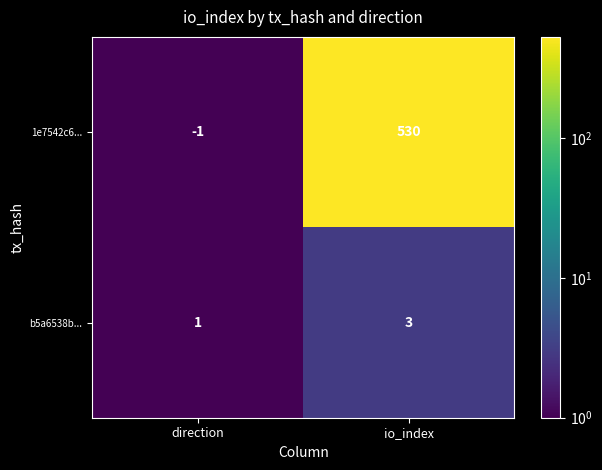

Rank the series by their average value, from lowest to highest.

b5a6538b..., 1e7542c6...